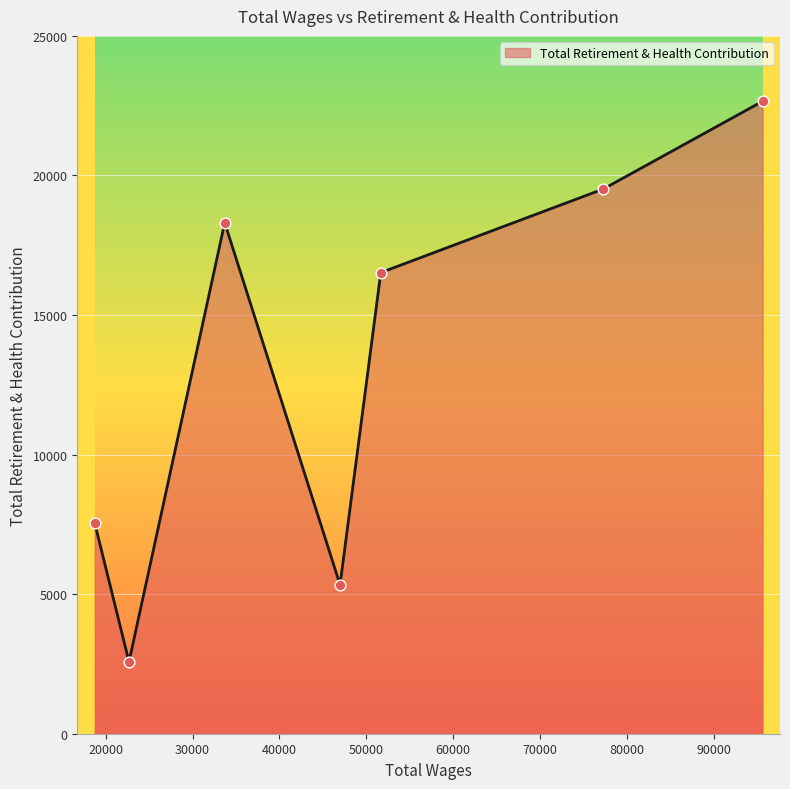

What is the greatest value displayed?

22658